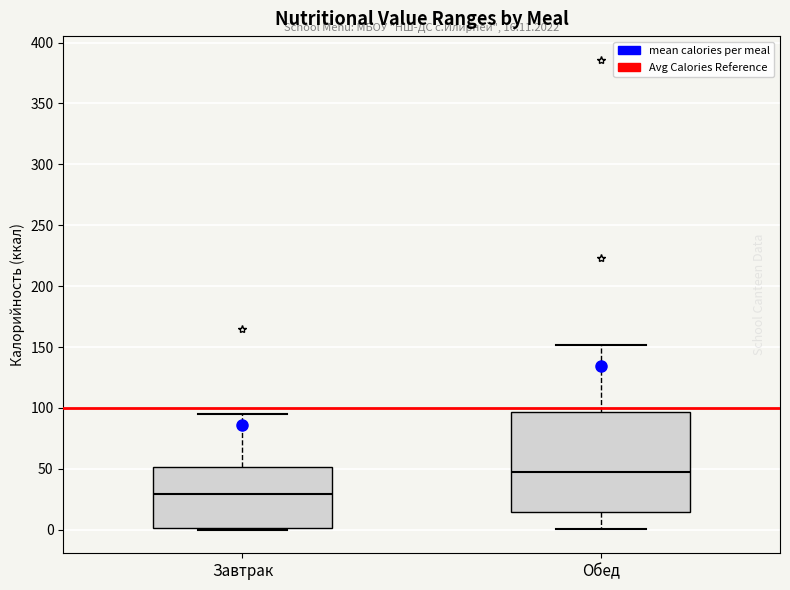

Which box has the highest median line?

Обед